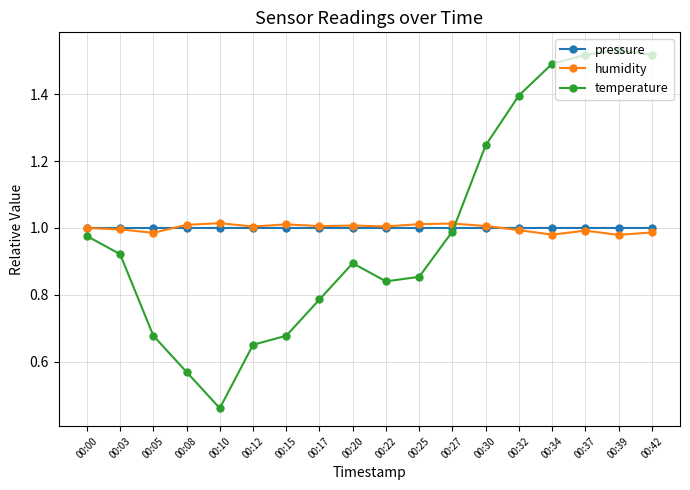

Which category has the lowest value in the temperature series?

00:10